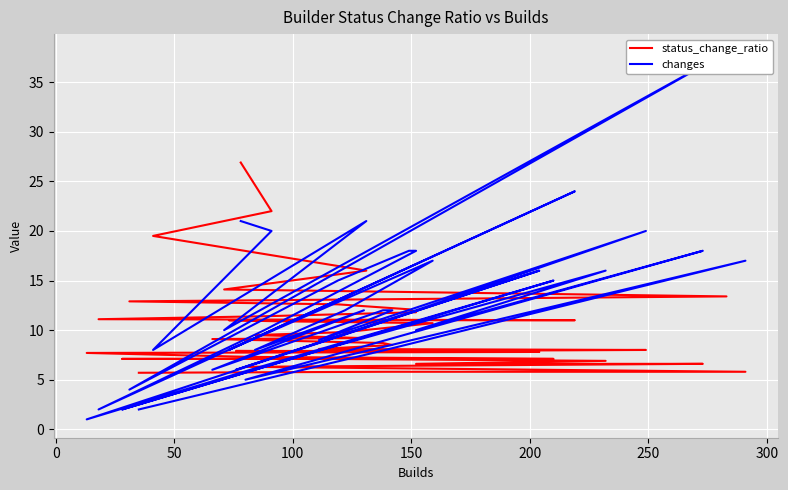

The value of status_change_ratio at 36 is 3.5. True or false?

False